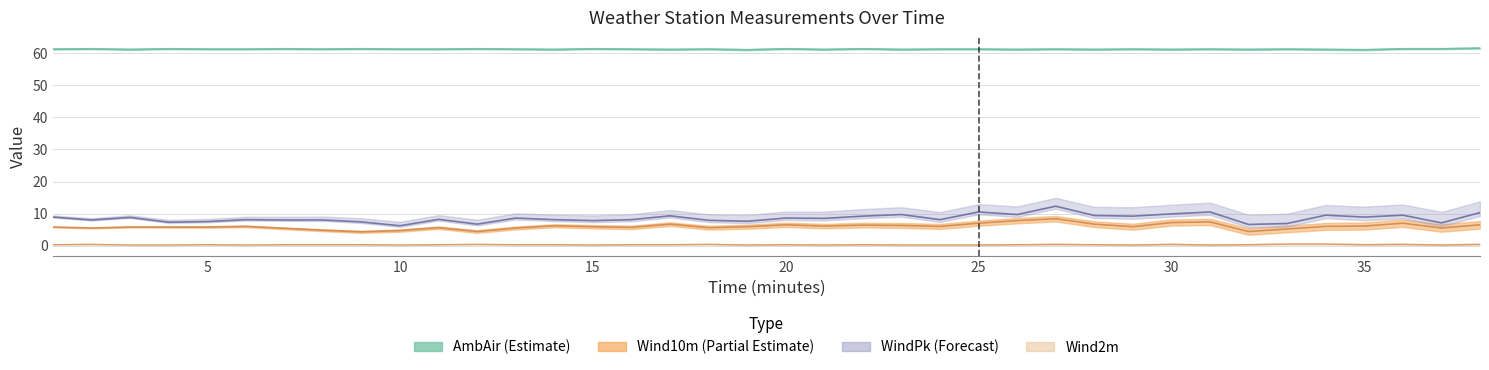

What is the difference between the highest and lowest values at 11?

61.0